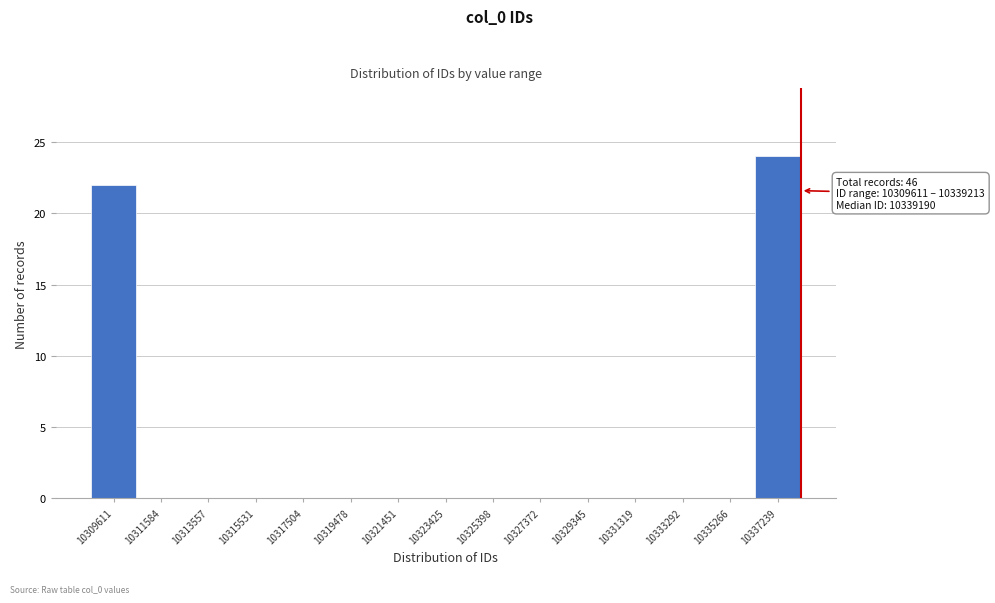

Reading left to right, list all the values displayed in this chart.

10309611=22	10311584=0	10313557=0	10315531=0	10317504=0	10319478=0	10321451=0	10323425=0	10325398=0	10327372=0	10329345=0	10331319=0	10333292=0	10335266=0	10337239=24